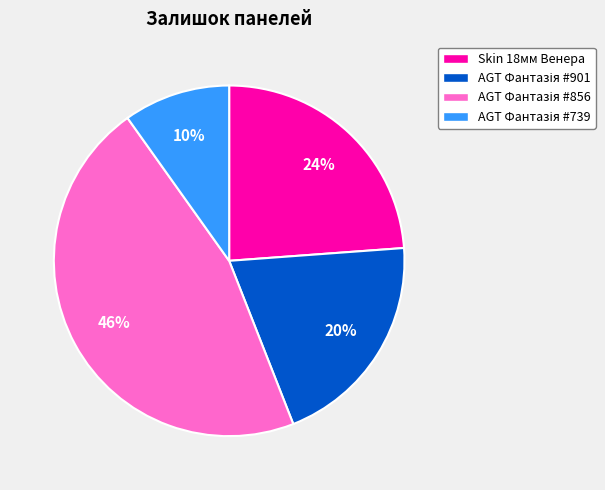

The Skin 18мм Венера slice represents 13% of the pie. True or false?

False